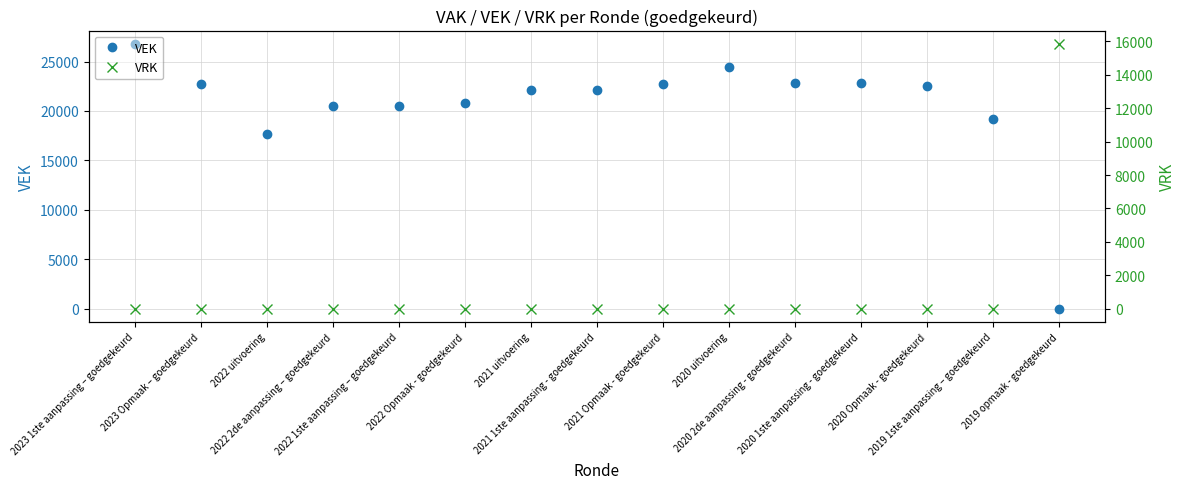

Which series has the widest spread of values?

VEK